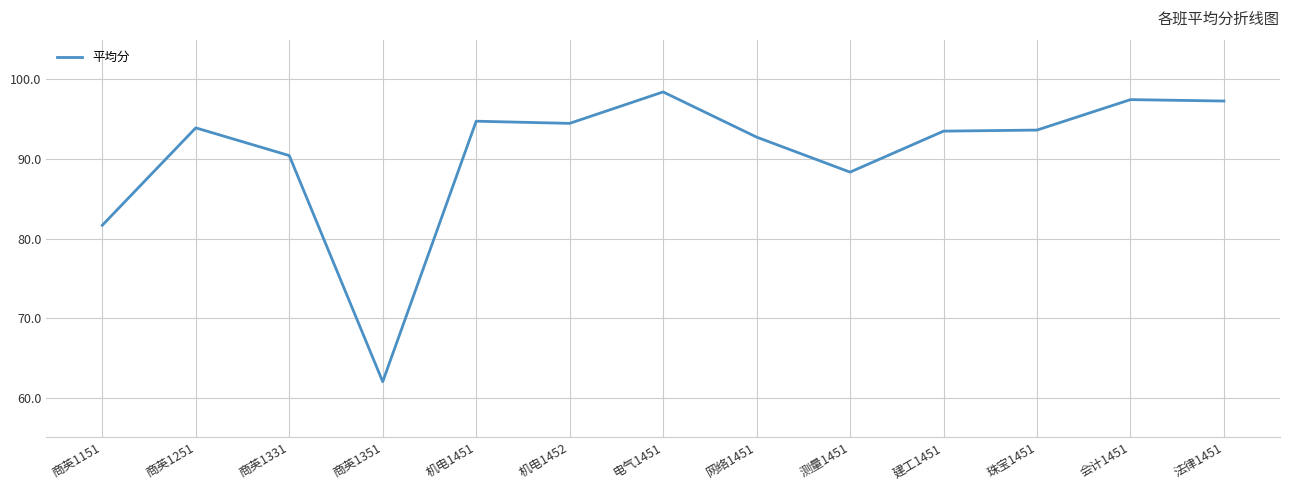

What position from the left is 网络1451?

8